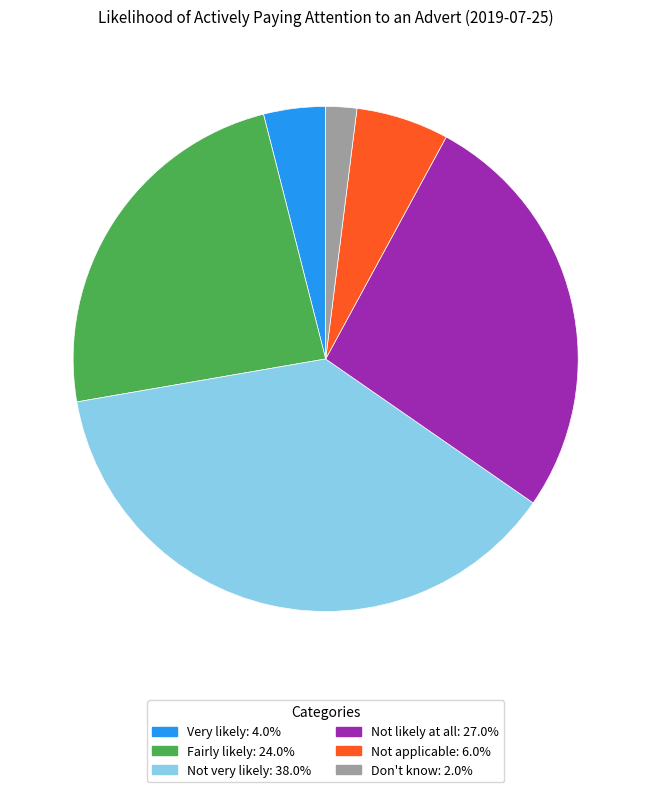

Is the sum of Not applicable and Don't know greater than half?

No